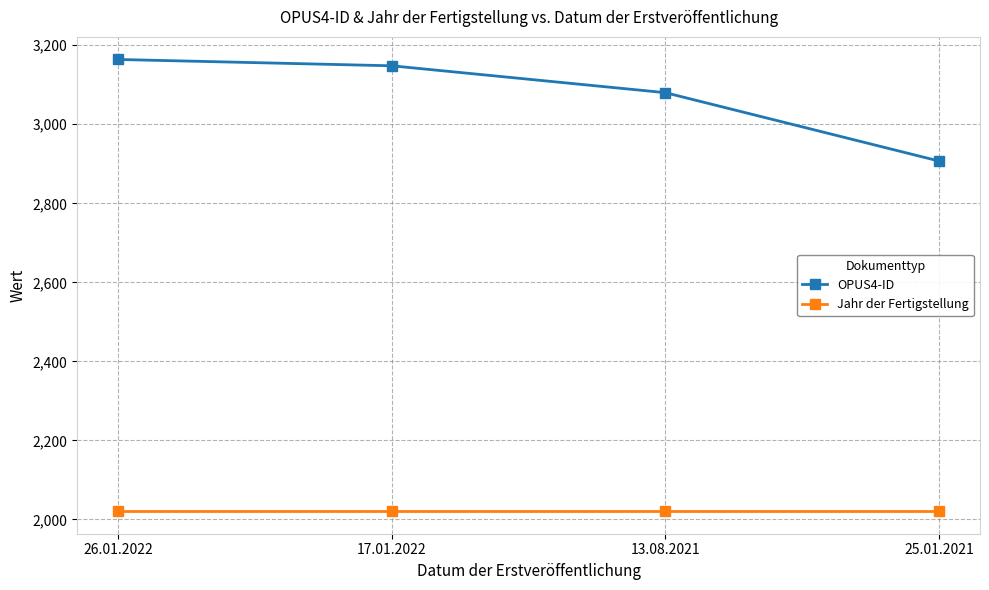

True or false: OPUS4-ID and Jahr der Fertigstellung intersect in this chart.

False